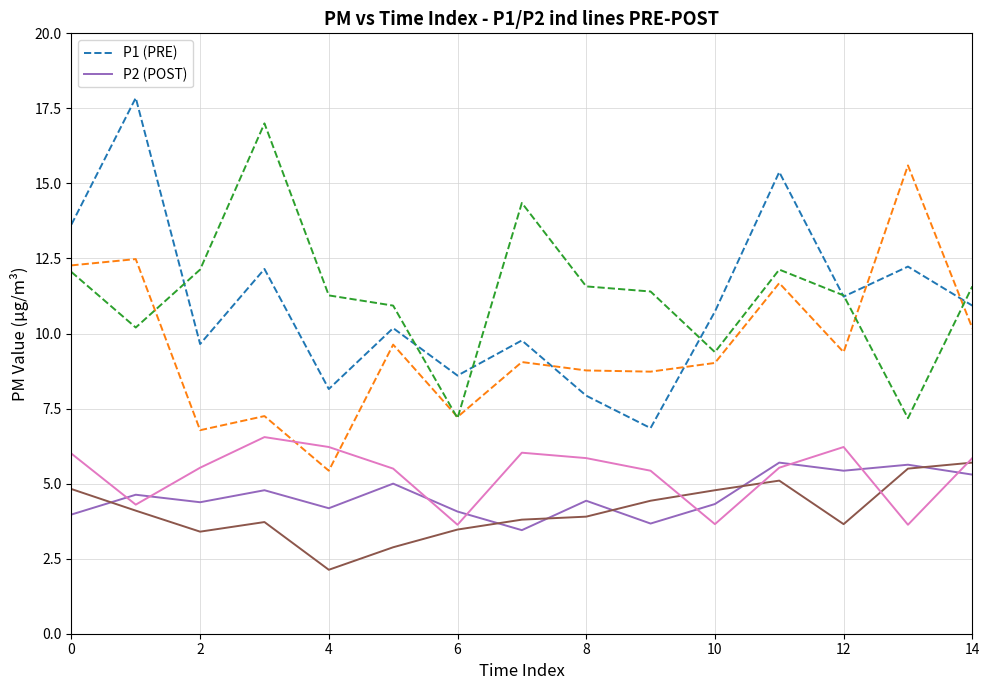

The P1 (PRE) series shows 24.1 at 0. True or false?

False